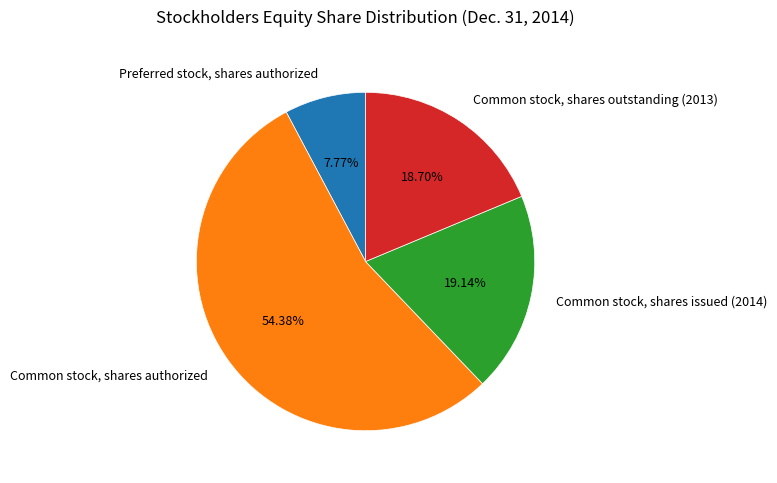

What percentage is the Common stock, shares outstanding (2013) slice, to the nearest percent?

19%